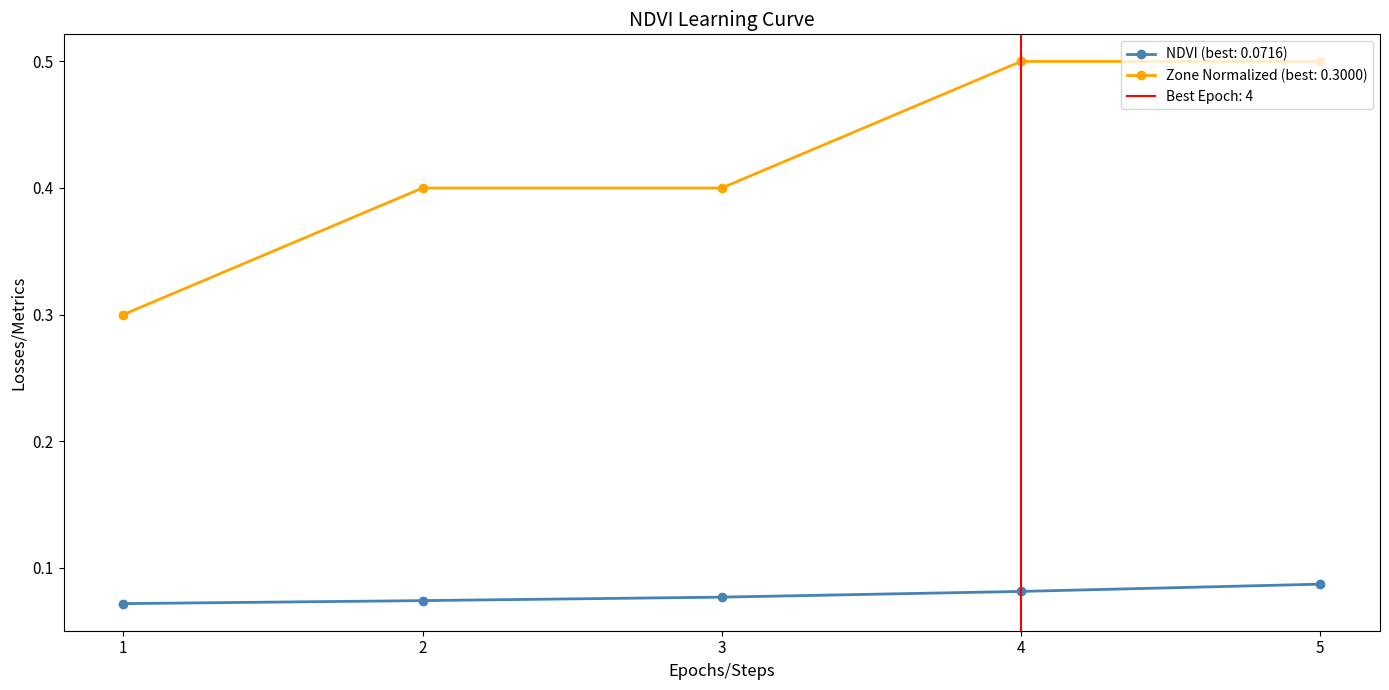

Which series has the widest spread of values?

Zone